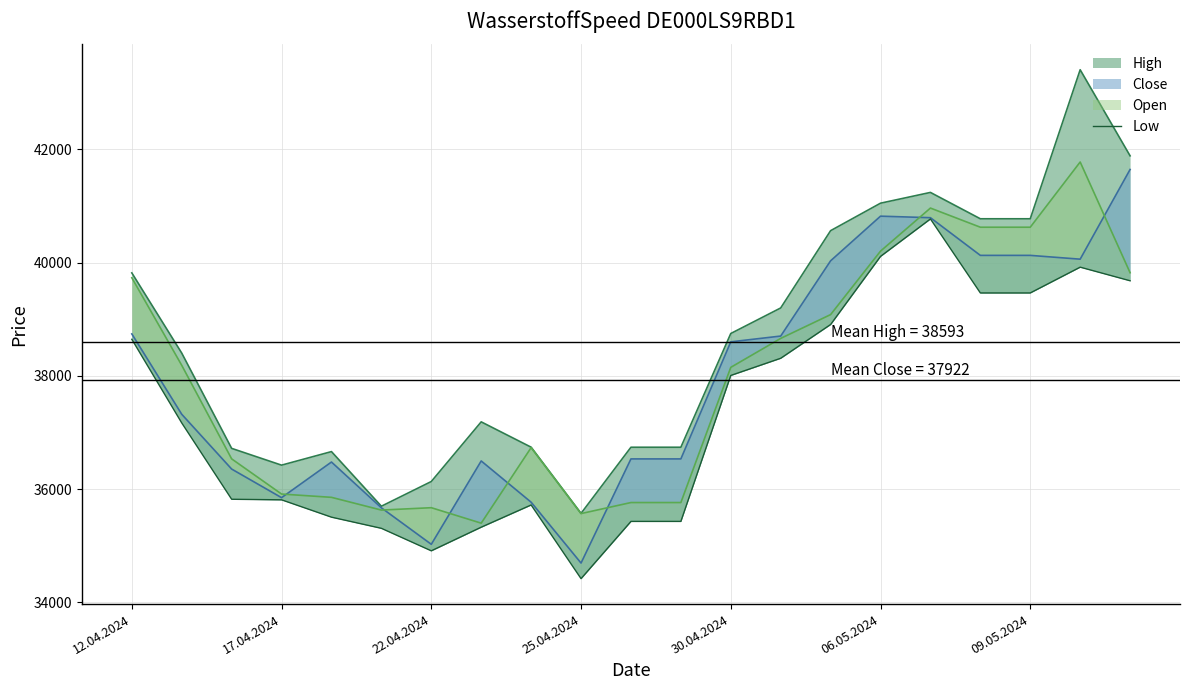

What is the change in value from 22.04.2024 to 7?

-493